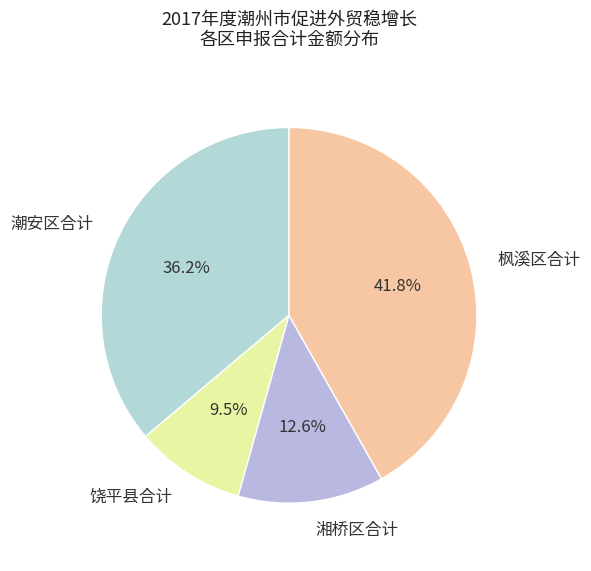

What is the ratio of the value at 饶平县合计 to the value at 枫溪区合计?

0.2